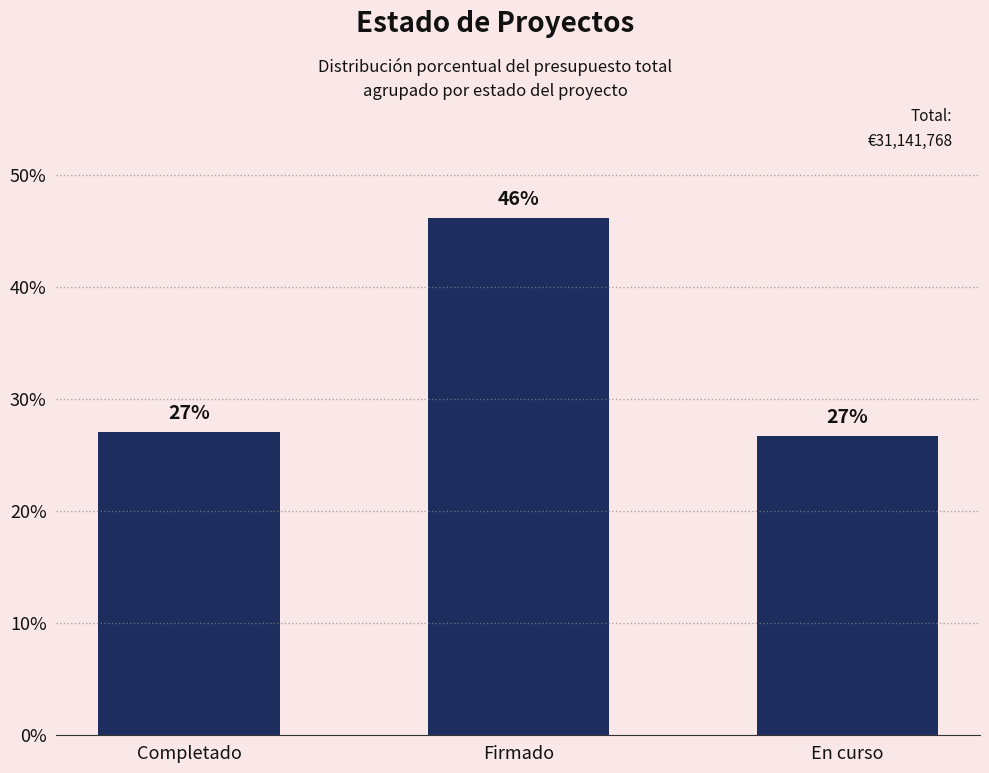

What is the approximate value at En curso?

26.8